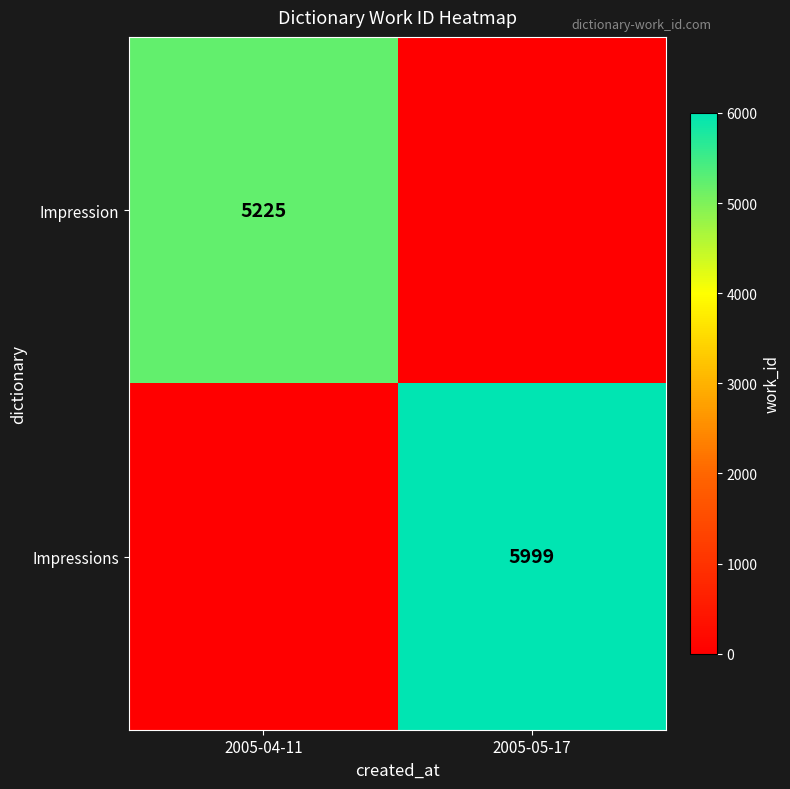

The value of Impressions at 2005-05-17 is 10128. True or false?

False